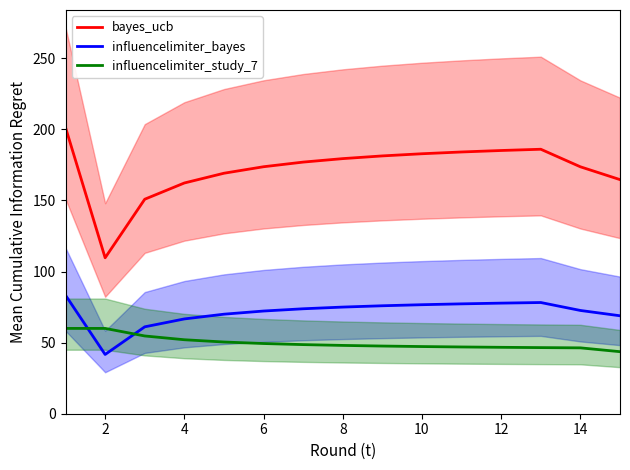

What are all the series names shown in the legend?

bayes_ucb, influencelimiter_bayes, influencelimiter_study_7